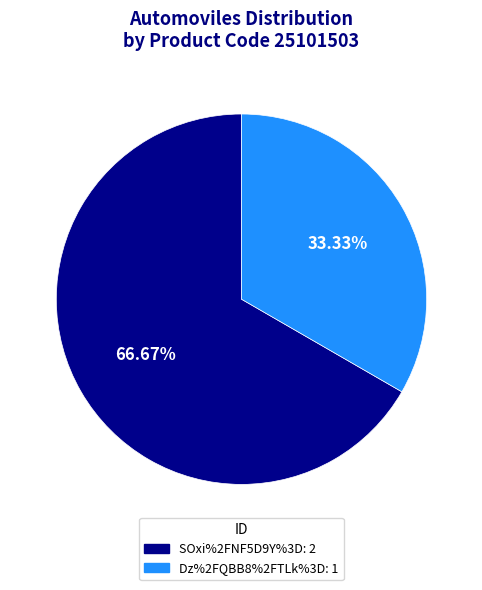

Does SOxi%2FNF5D9Y%3D represent more than half of the total?

Yes